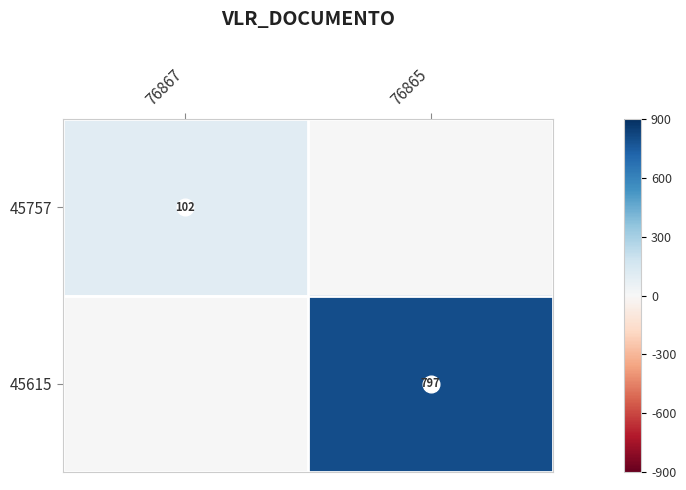

The 45615 series shows 0.0 at 76867. True or false?

True